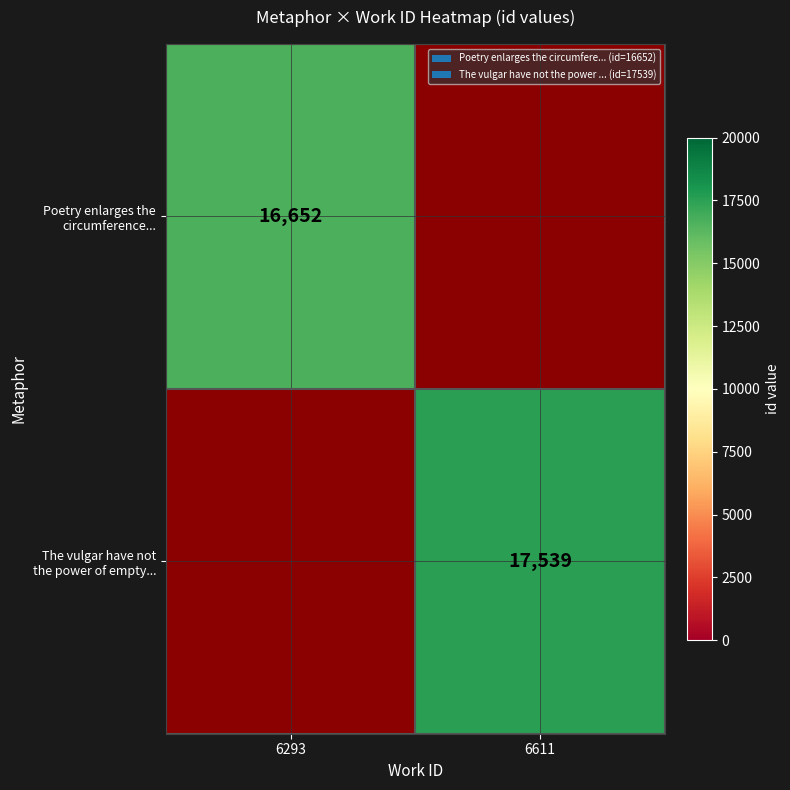

Which category has the lowest value in the The vulgar have not the power of empty... series?

6293